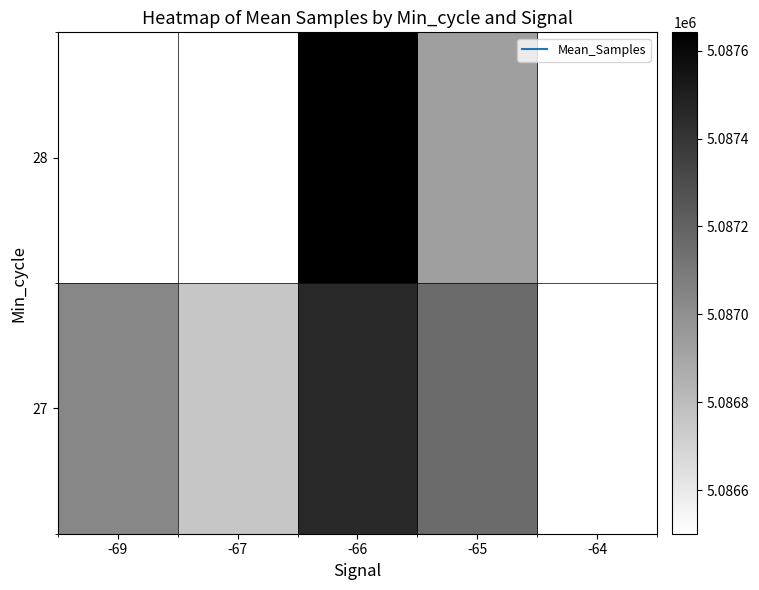

Is the value of 27 at -67 greater than the value of 28 at -65?

No